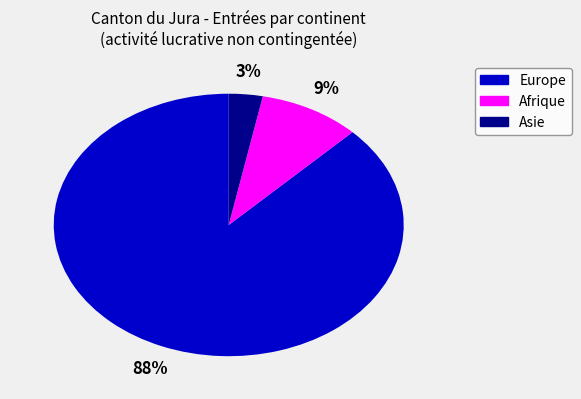

To the nearest percent, what is the average slice percentage?

33%